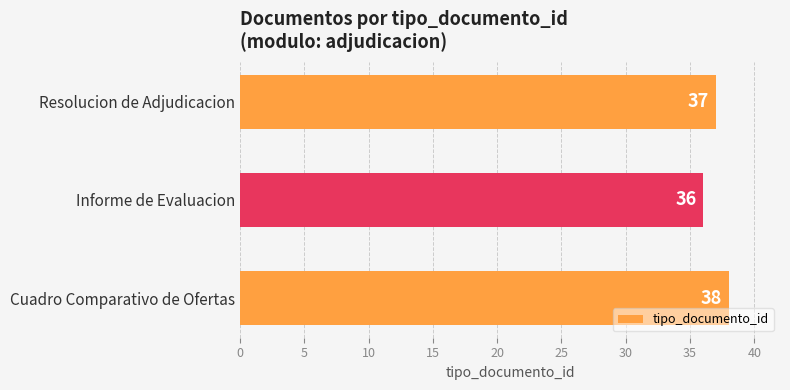

The value at Cuadro Comparativo de Ofertas is 24. True or false?

False